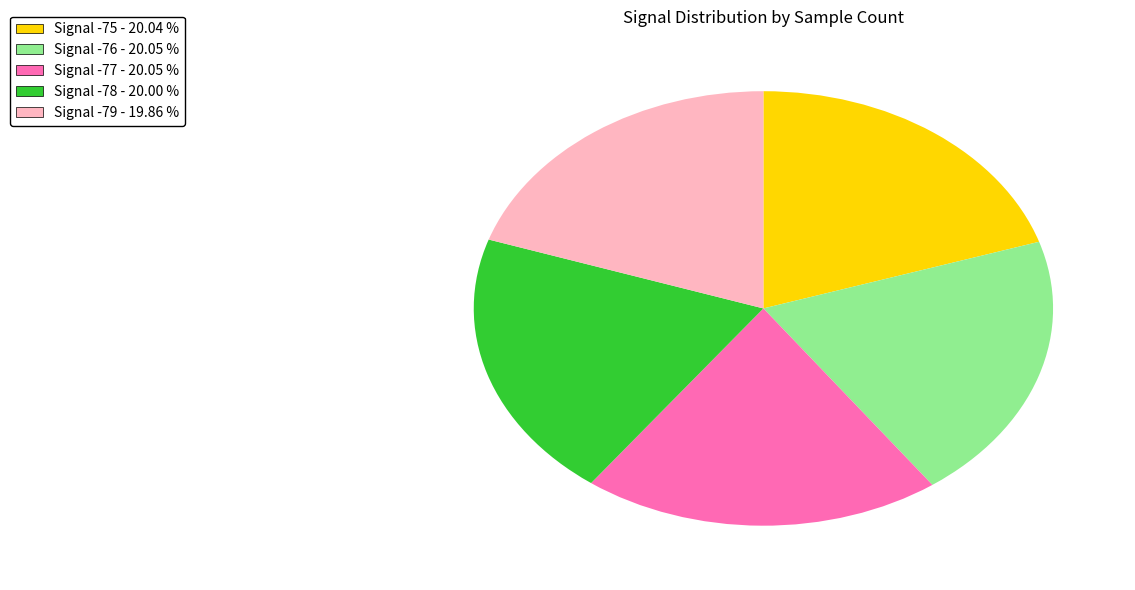

Does any single category account for the majority?

No